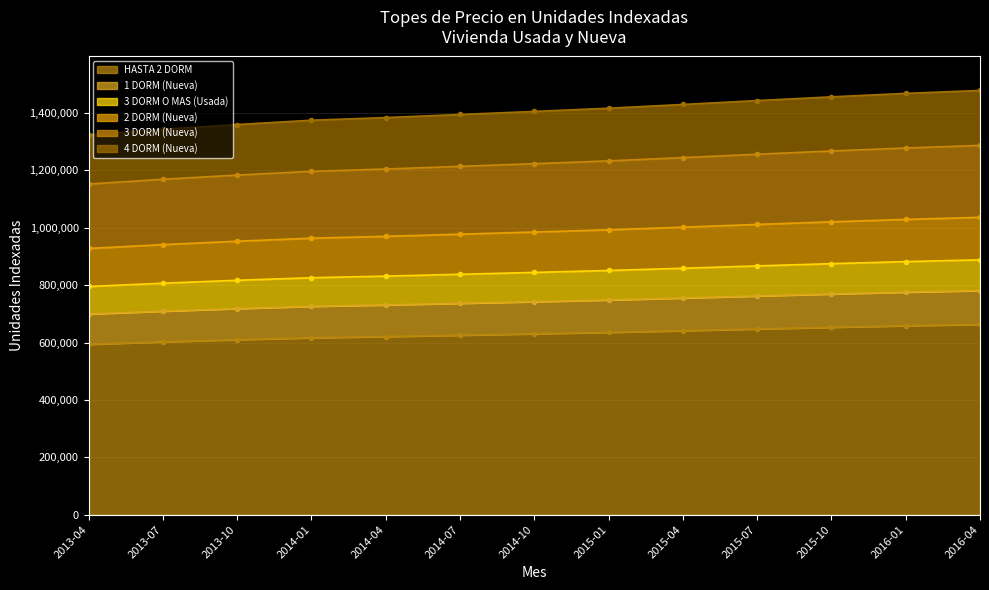

What position from the right is 2014-07?

8